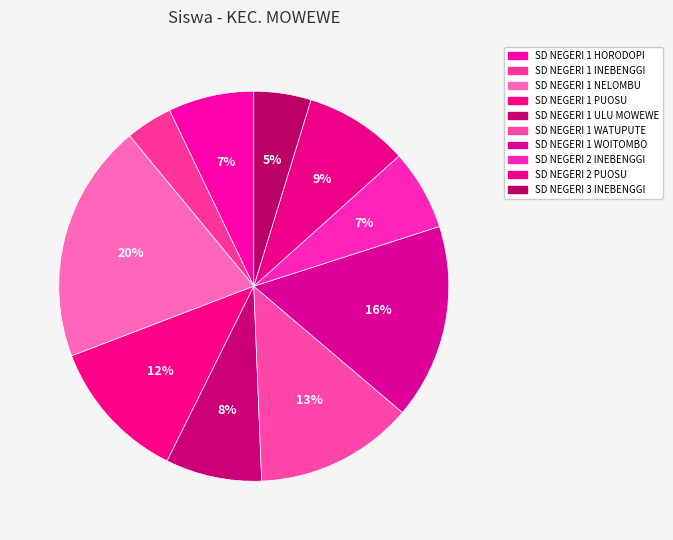

Does SD NEGERI 2 PUOSU represent more than half of the total?

No